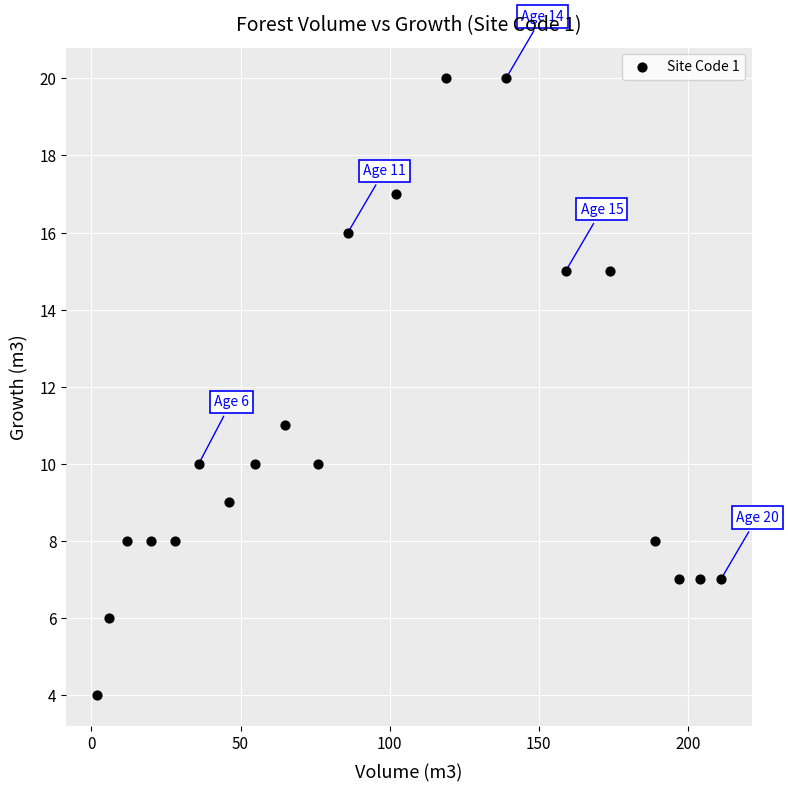

What Y value in the scatter plot is closest to 12?

11